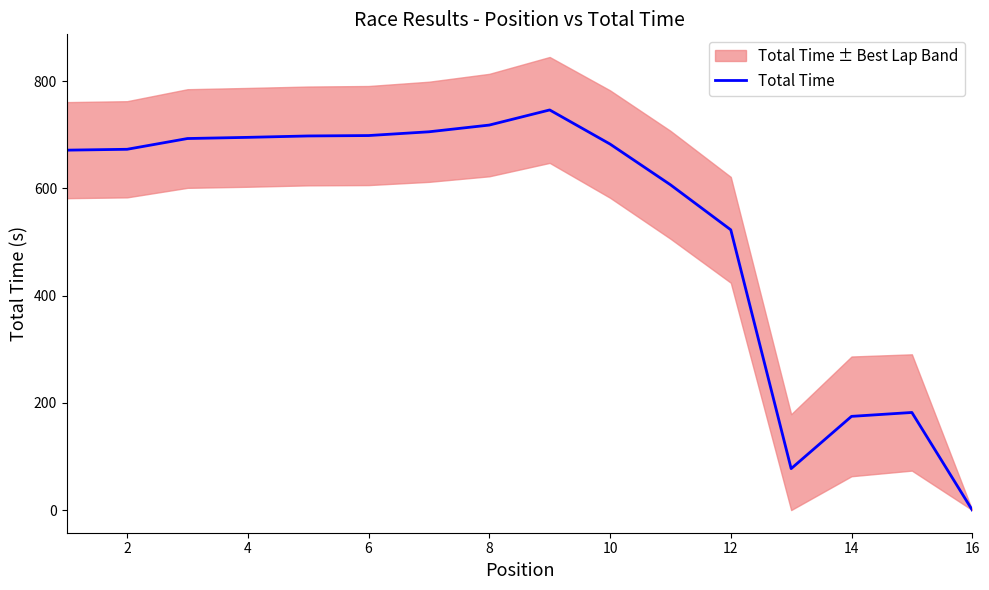

The value of Total Time at 4 is 917.7. True or false?

False